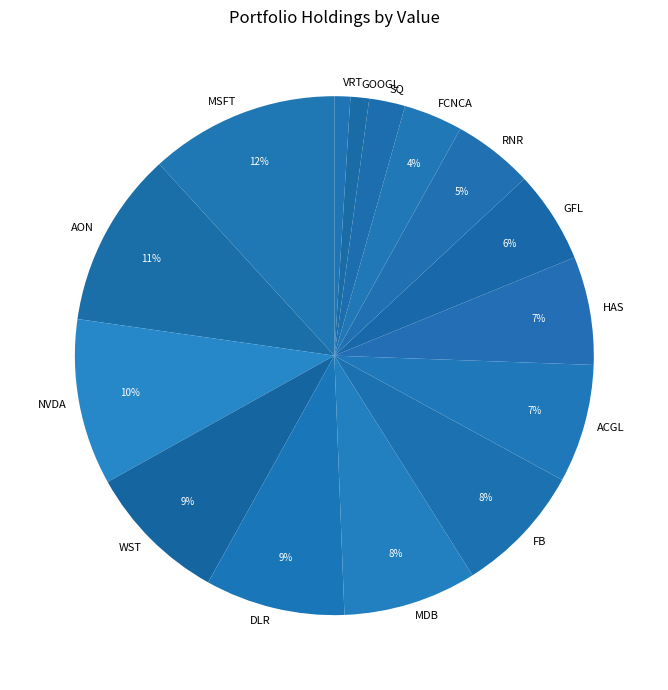

The FB slice represents 8% of the pie. True or false?

True